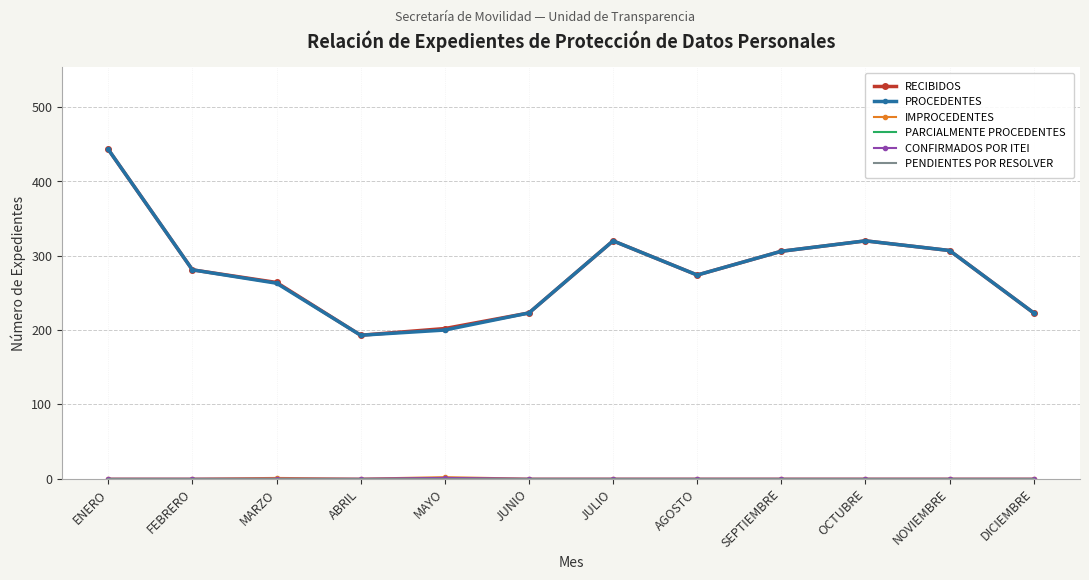

True or false: RECIBIDOS has more than 1 interior local peaks.

True